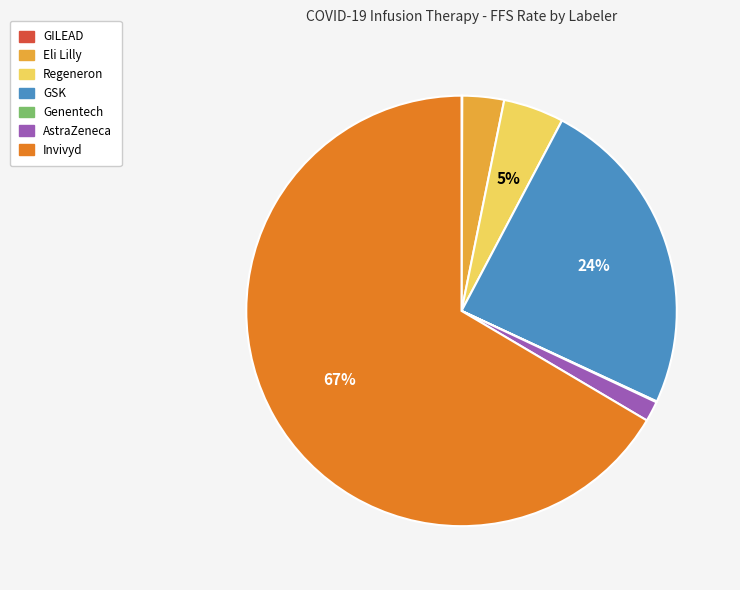

What is the majority slice?

Invivyd